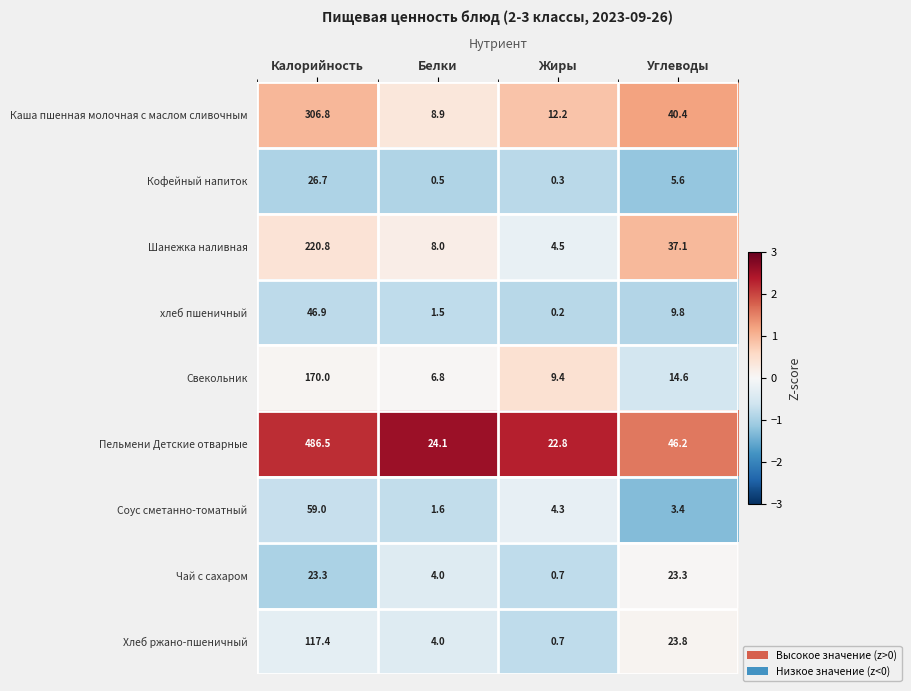

What is the difference between the second highest and second lowest values in the Свекольник series?

5.2